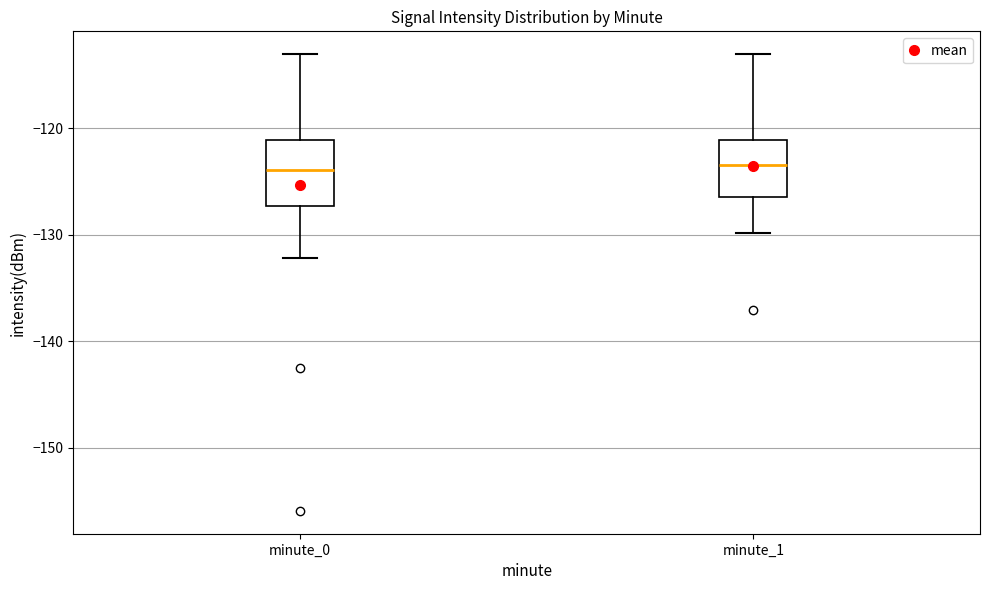

Reading left to right, read every box against the y-axis: the position of its median line, the range the box covers, and the ends of its whiskers. The values are not printed on the chart, so give them approximately, as read against the axis.

minute_0: median -124, box -127 to -121, whiskers -132 to -113
minute_1: median -124, box -126 to -121, whiskers -130 to -113